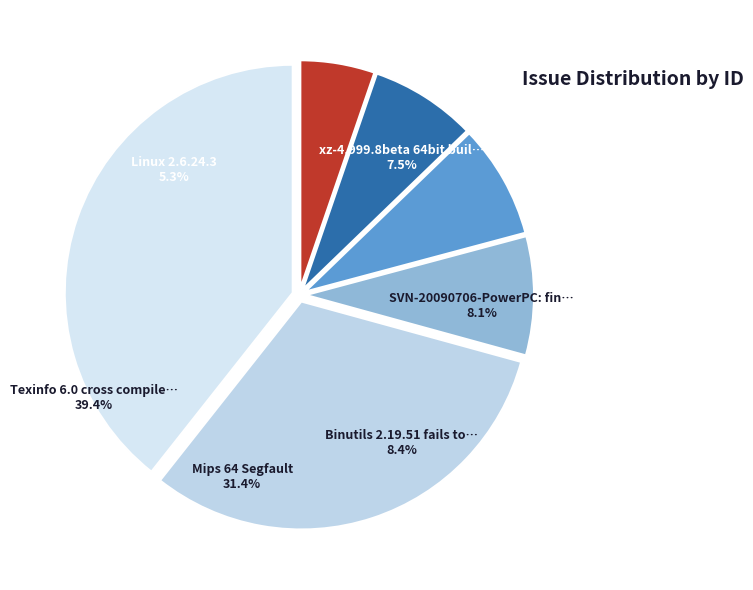

To the nearest percent, what is the difference between the largest and smallest slice percentages?

34%